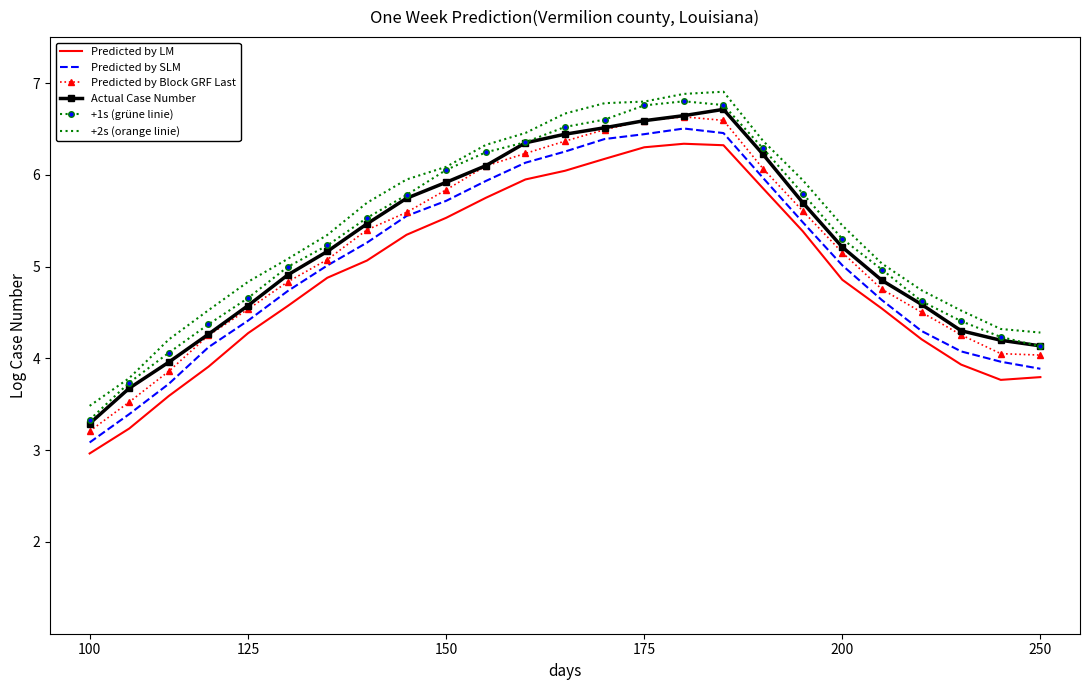

Which series has the largest range (max minus min)?

+1s (grüne linie)